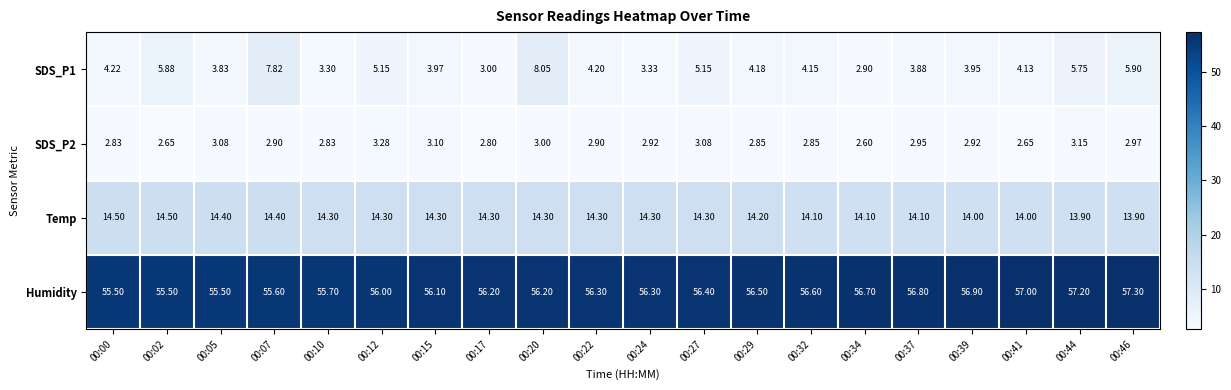

Which series has the largest total across all categories?

Humidity